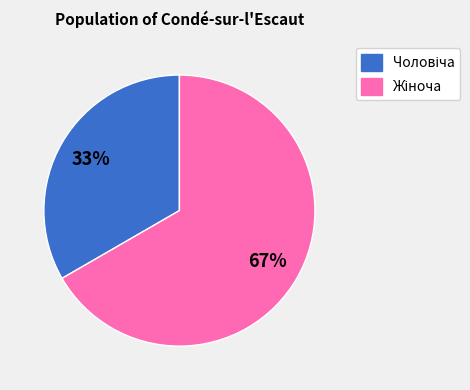

To the nearest percent, what is the average slice percentage?

50%